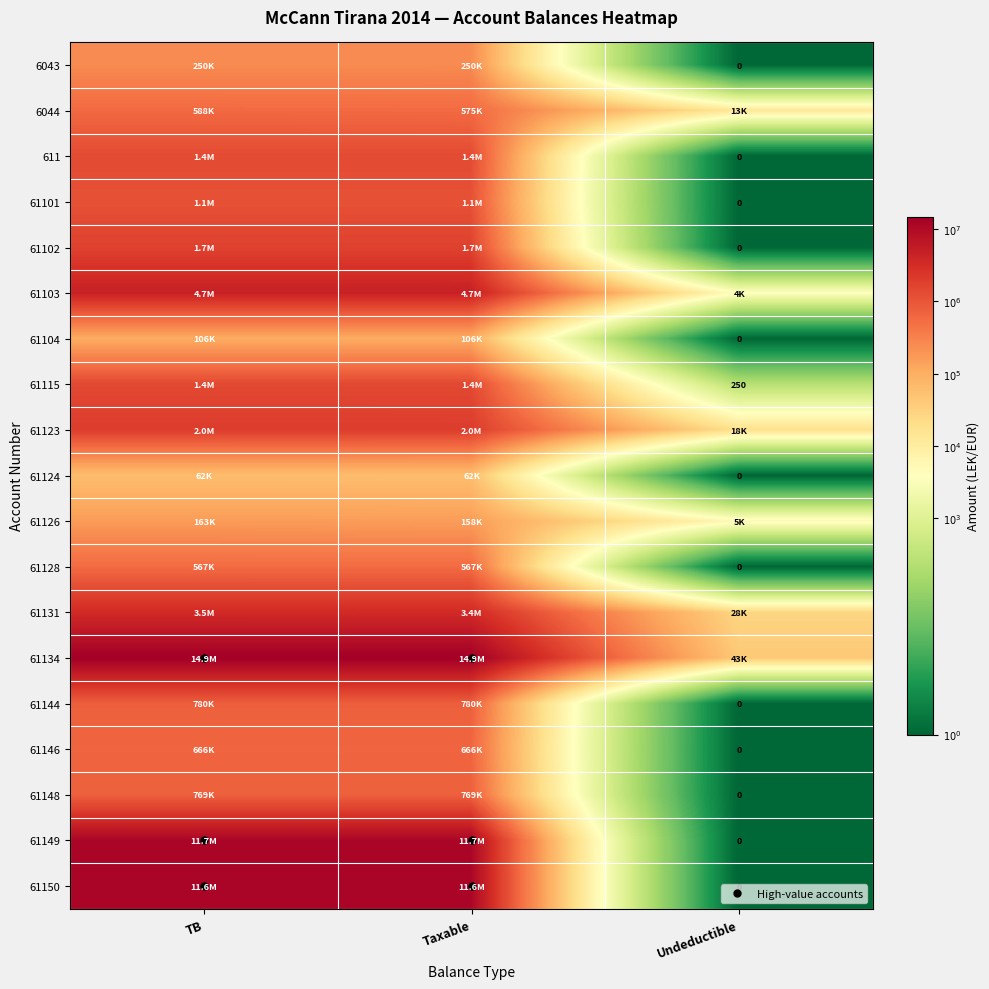

Between TB and Undeductible, which series saw the biggest shift?

61149